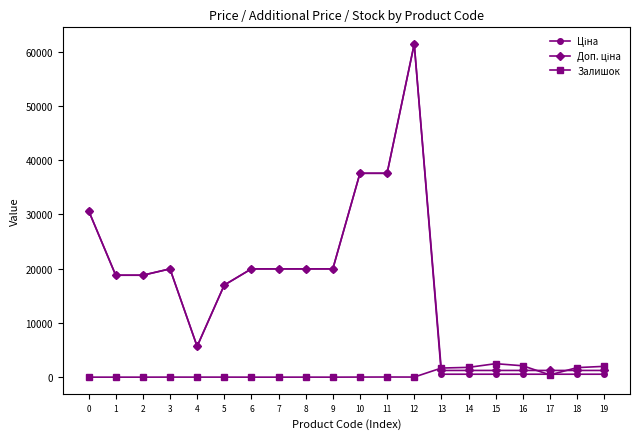

What is the average value of the Залишок series?

614.8